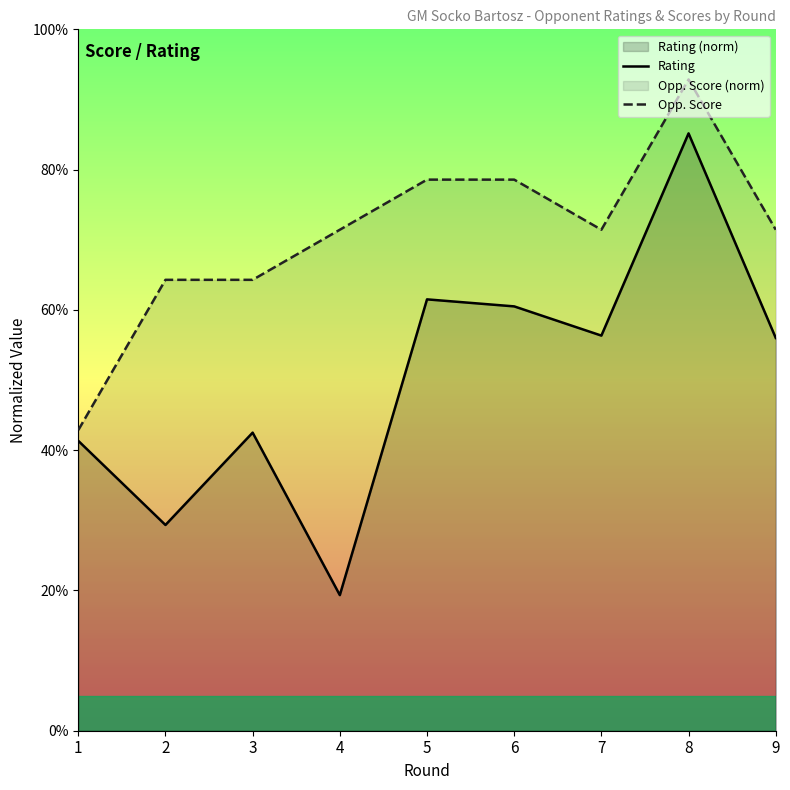

At which label is Opp. Score closest to 67?

2